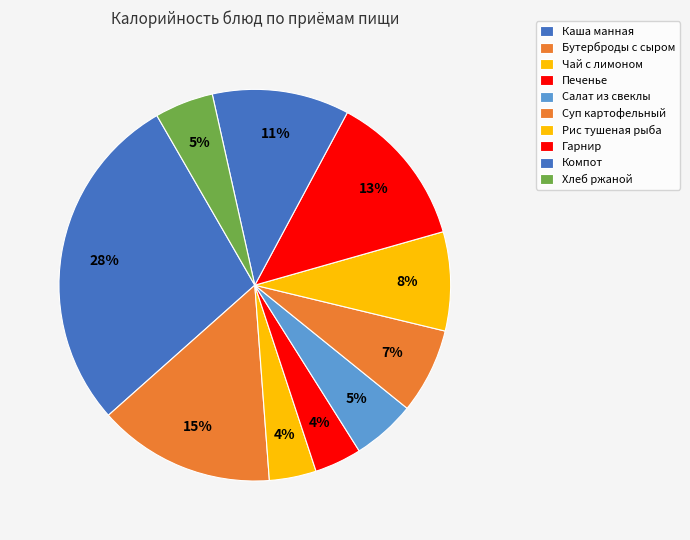

Is there any slice that represents more than half of the pie?

No